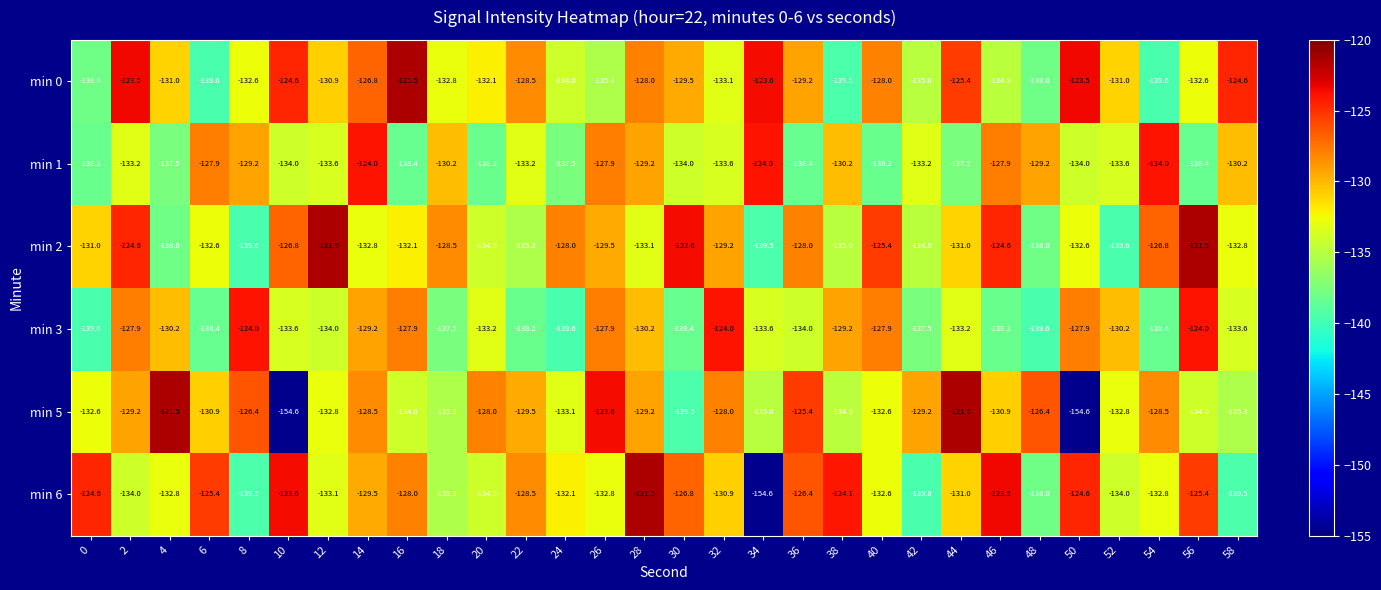

How many values in the min 3 series are below -133?

17